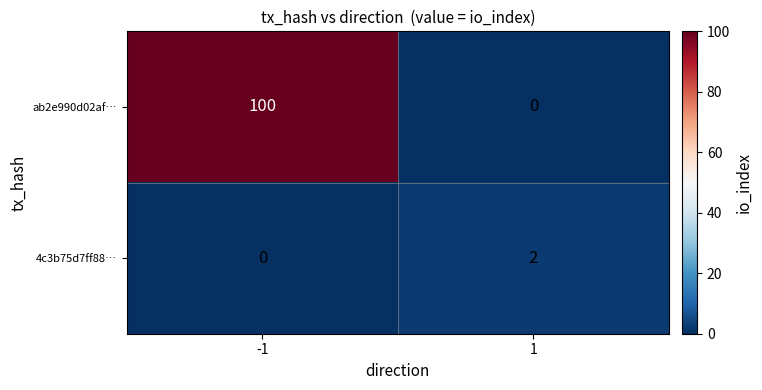

What is the maximum value shown in the chart?

100